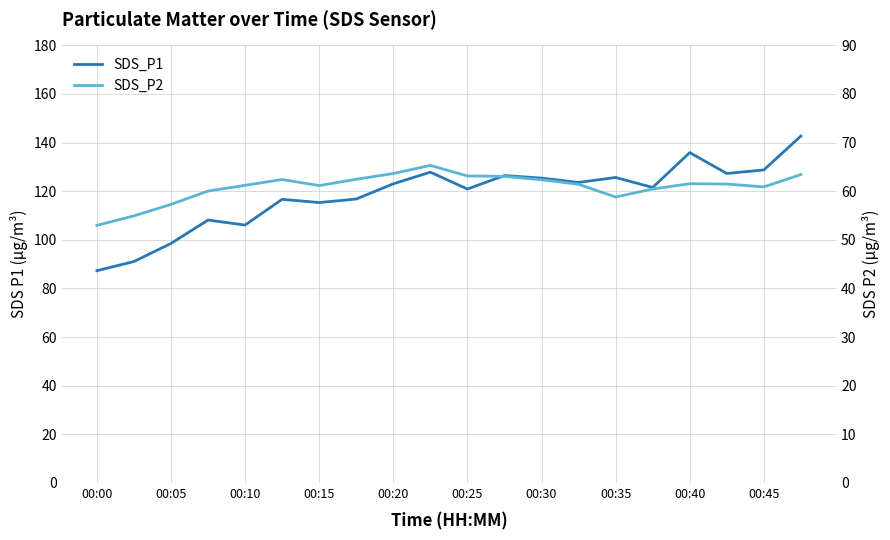

Is the value of SDS_P1 at 10 greater than the value of SDS_P2 at 00:25?

Yes